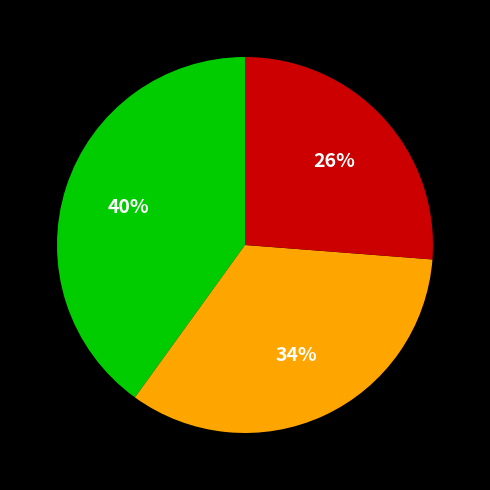

To the nearest percent, what is the average slice percentage?

33%